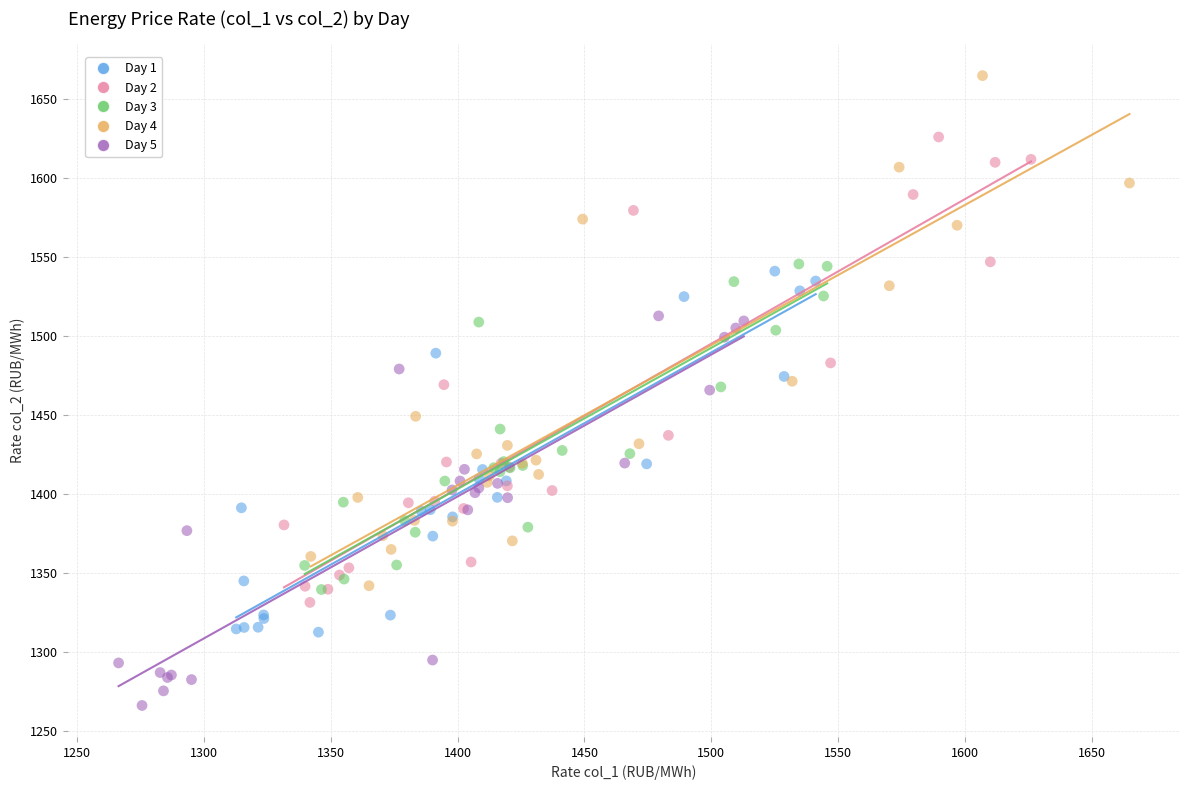

Which series reaches the minimum Y coordinate?

Day 5